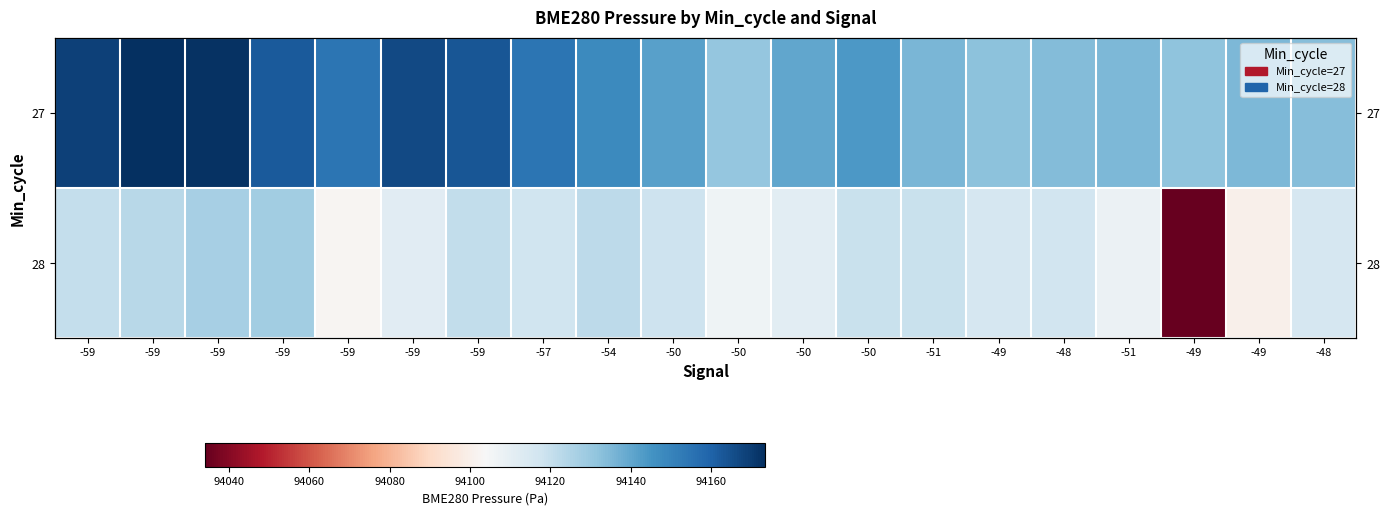

The value of 28 at -49 is 38529.3. True or false?

False